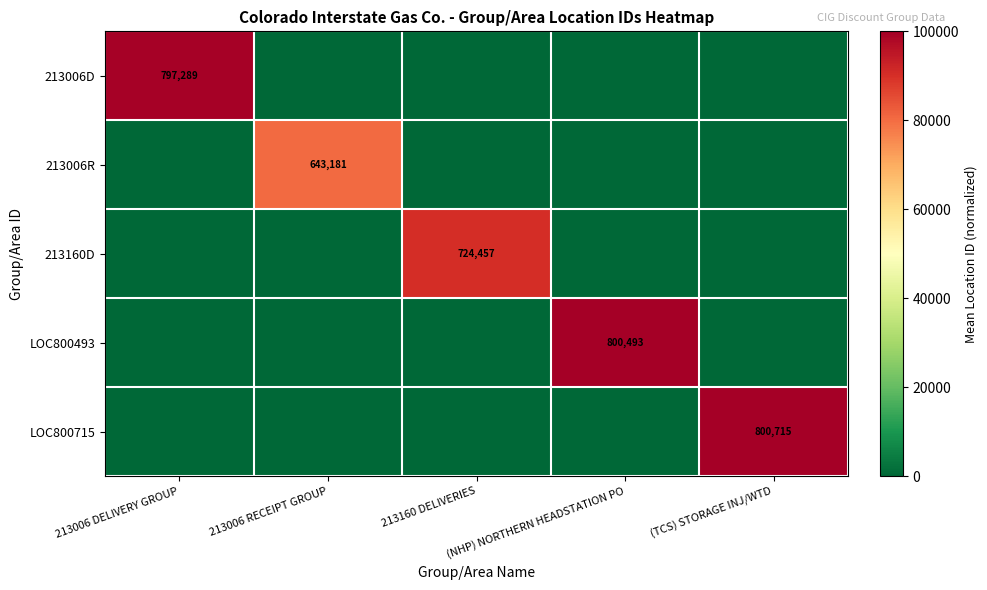

The 213160D series shows 0.0 at (NHP) NORTHERN HEADSTATION PO. True or false?

True